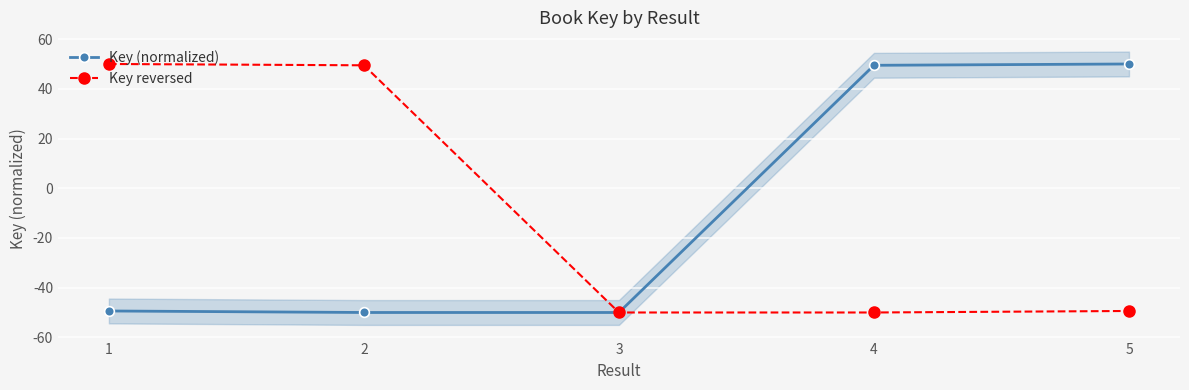

The value of Key reversed at 3 is -32.2. True or false?

False